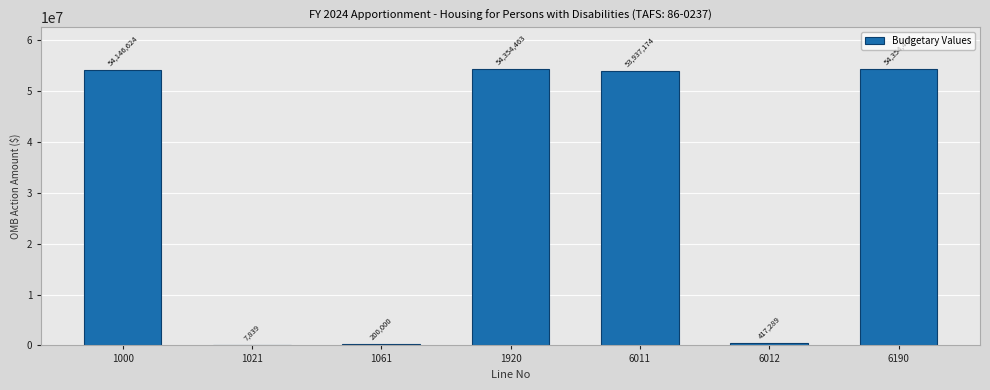

Reading left to right, transcribe all the data shown in this chart.

1000=54146624	1021=7839	1061=200000	1920=54354463	6011=53937174	6012=417289	6190=54354463